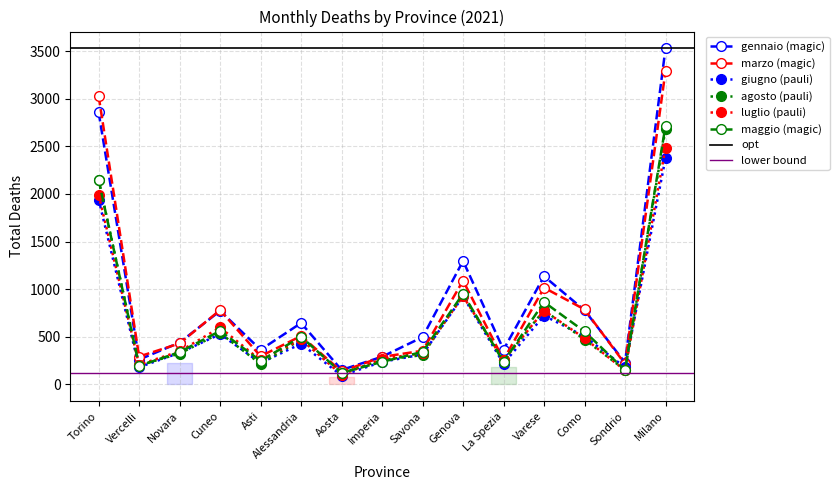

Which series has the widest spread of values?

gennaio